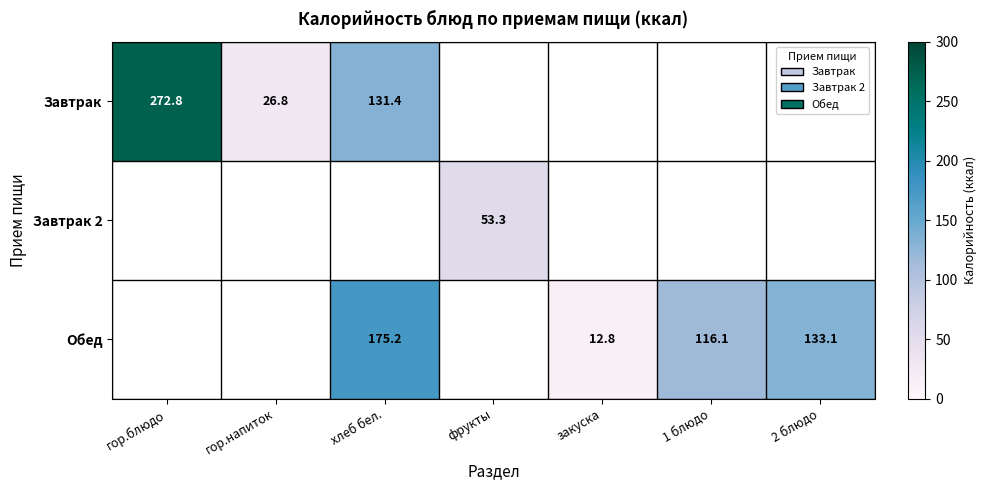

What is the sum of the Обед values at хлеб бел. and 2 блюдо?

308.3